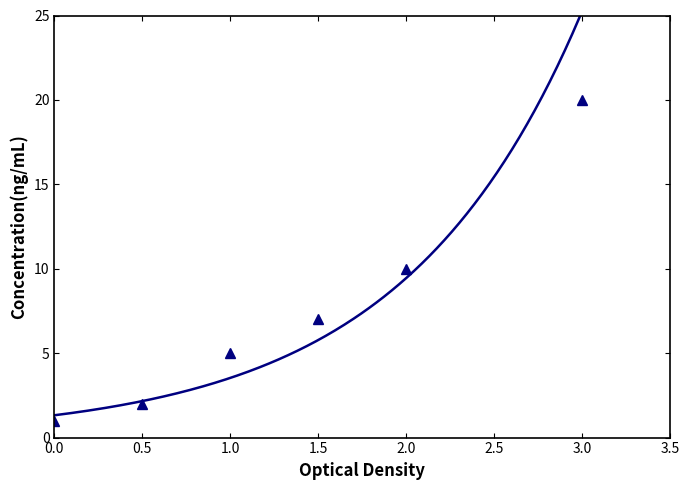

True or false: the data shows 3 at 33.

False